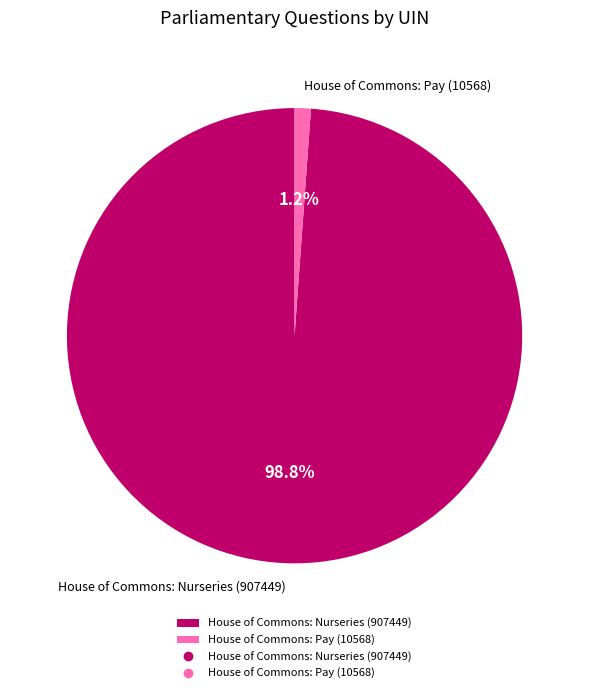

To the nearest percent, what is the difference between the largest and smallest slice percentages?

98%